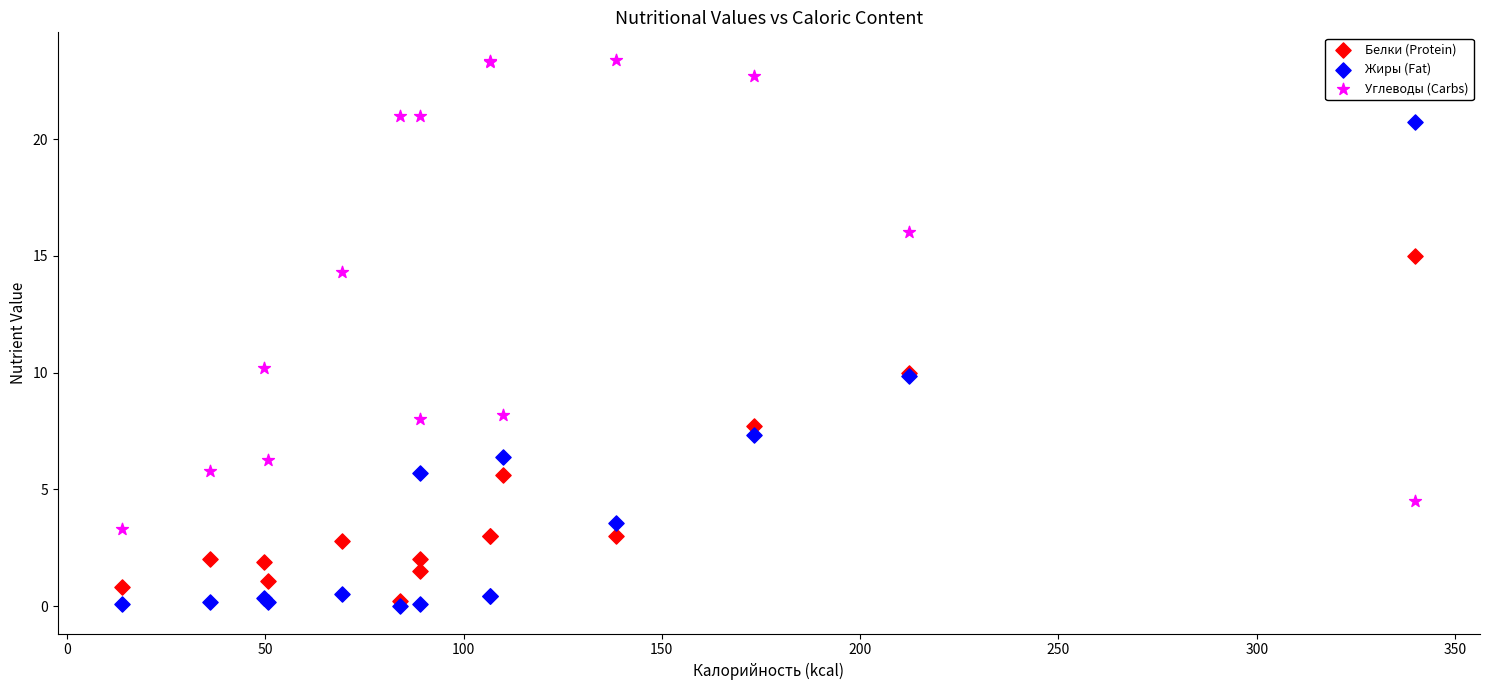

What are all the series names shown in the legend?

Белки (Protein), Жиры (Fat), Углеводы (Carbs)